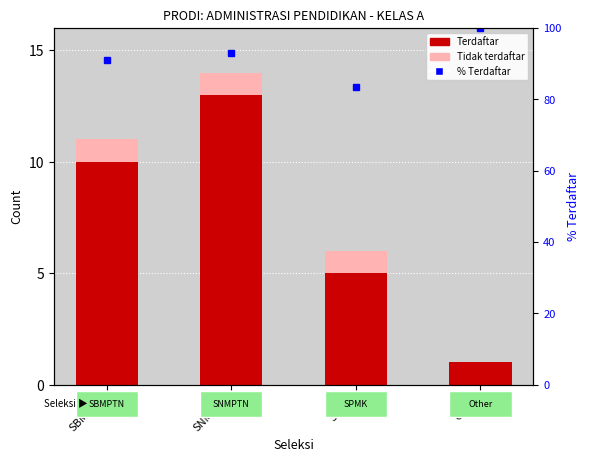

What are all the series names shown in the legend?

Terdaftar, Tidak terdaftar, % Terdaftar